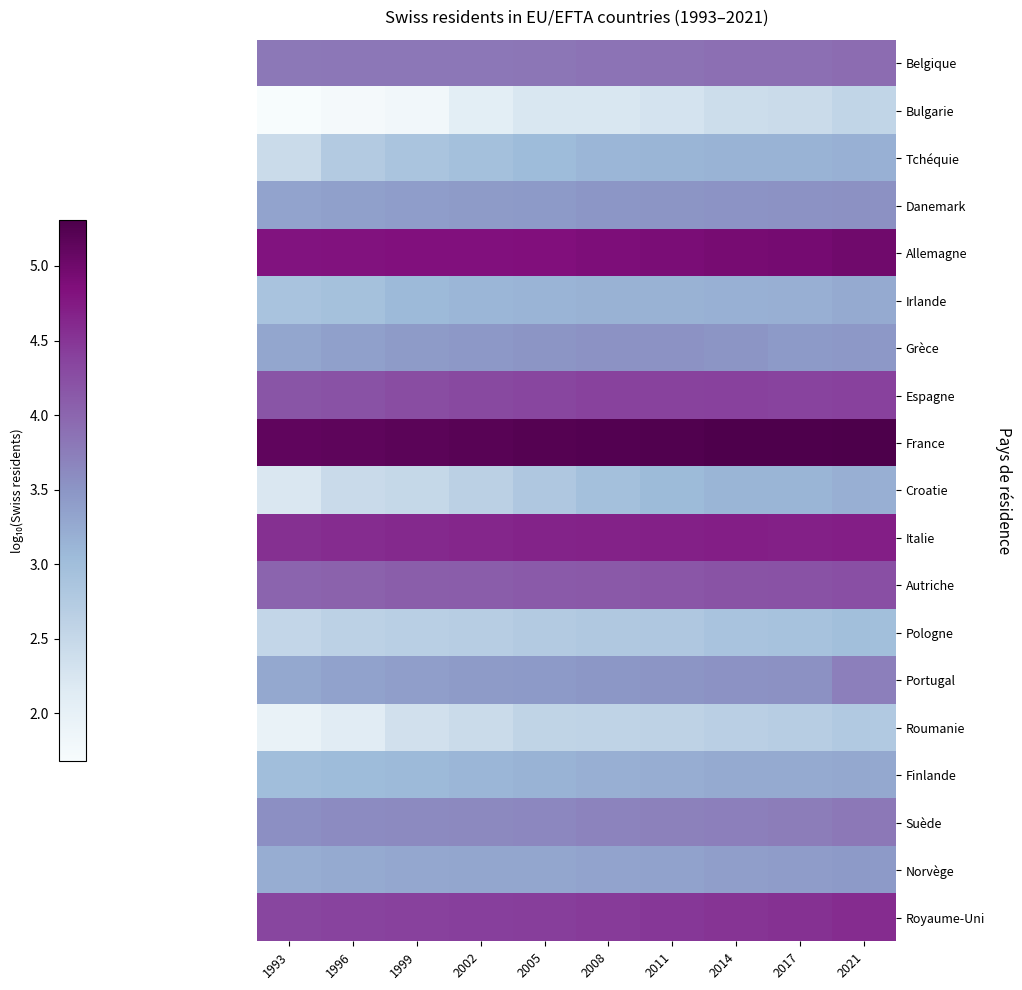

What is the maximum value shown in the chart?

5.3